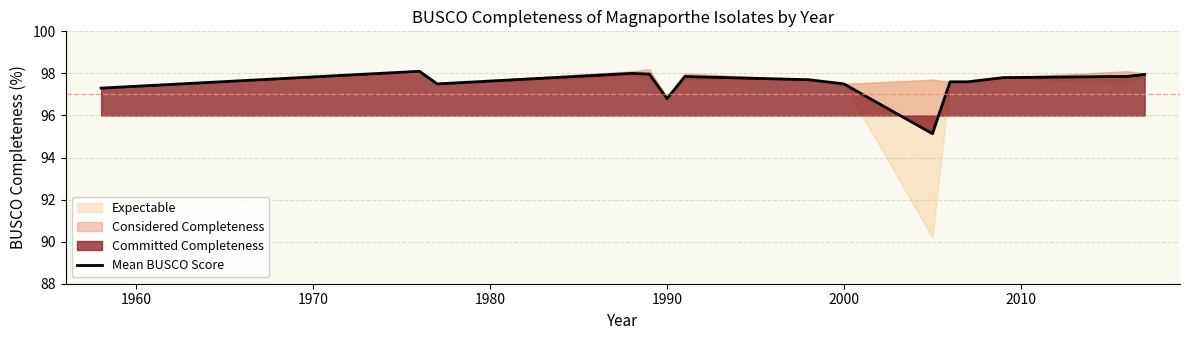

What position from the right is 1960?

14